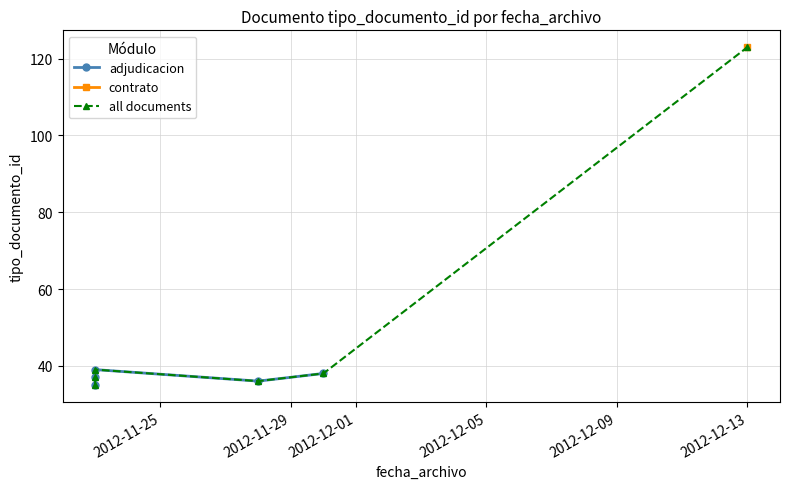

At which category does the chart reach its minimum across all series?

2012-11-23